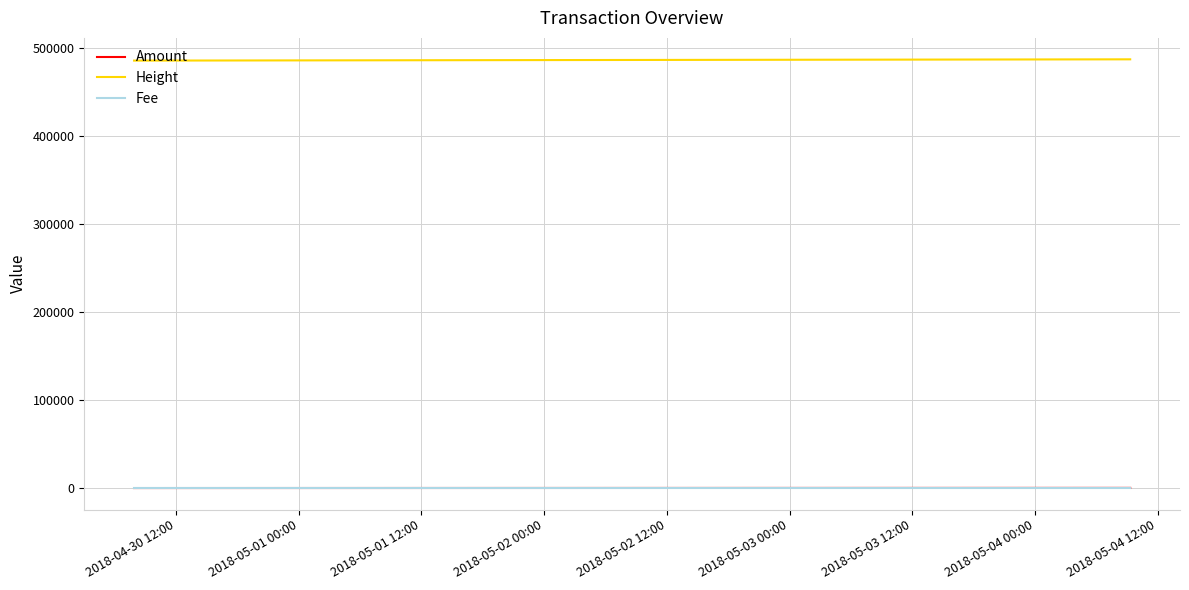

How many lines are shown in the chart?

3